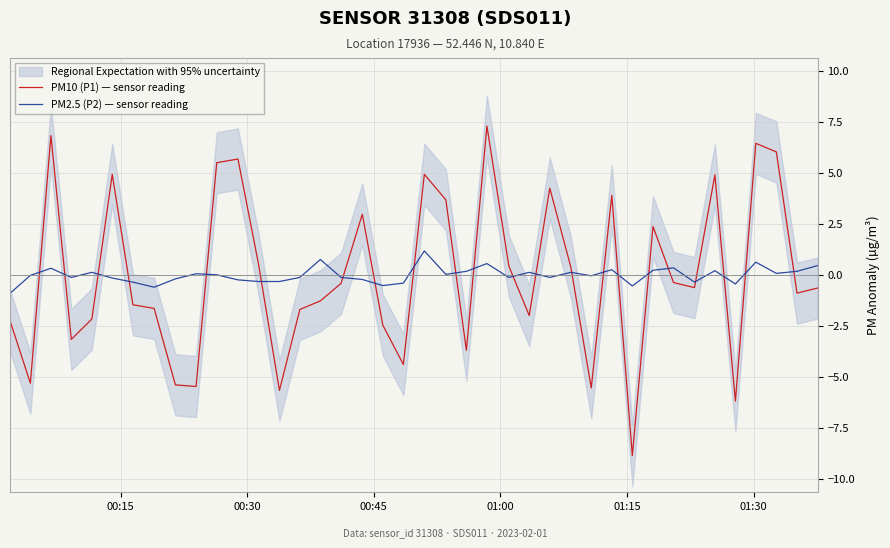

How many distinct data groups are displayed?

2